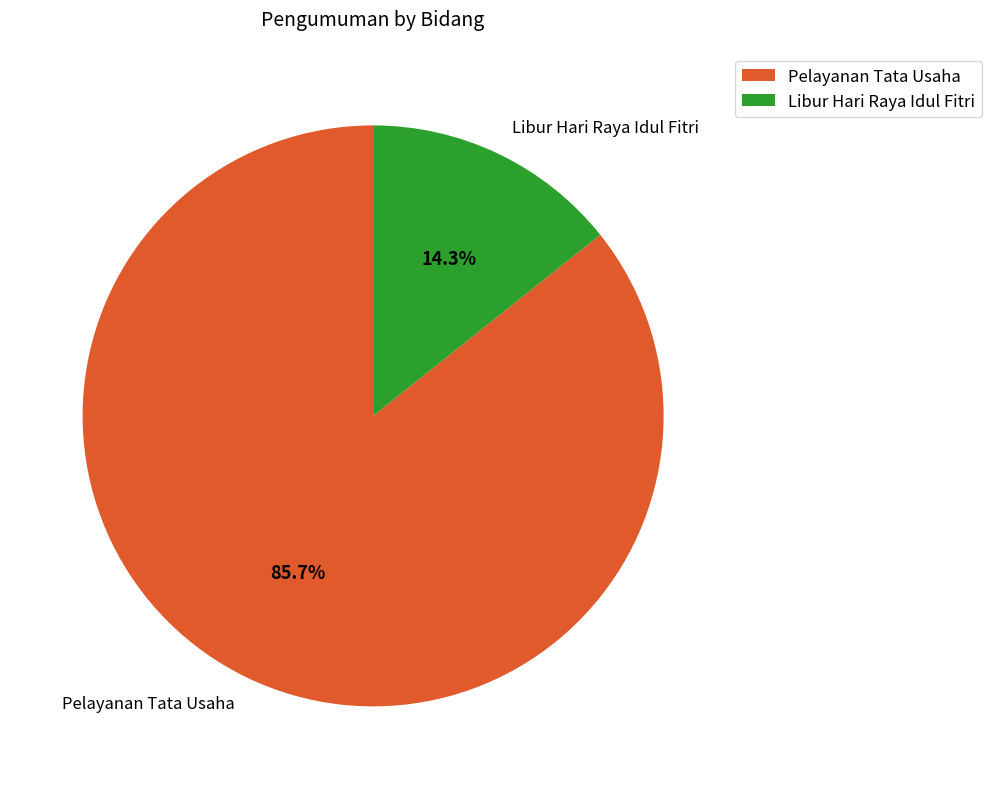

What is the smallest slice in the pie chart?

Libur Hari Raya Idul Fitri